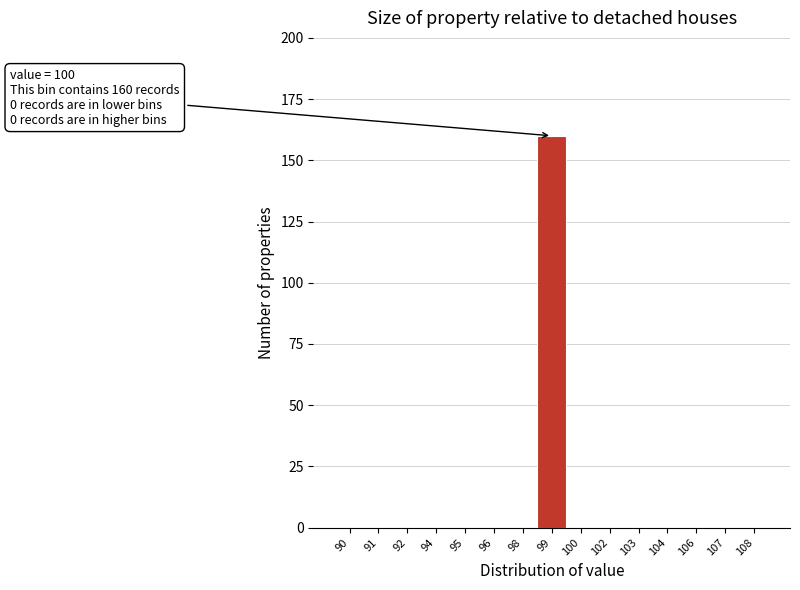

Reading right to left, transcribe all the data shown in this chart.

108=0	107=0	106=0	104=0	103=0	102=0	100=0	99=160	98=0	96=0	95=0	94=0	92=0	91=0	90=0